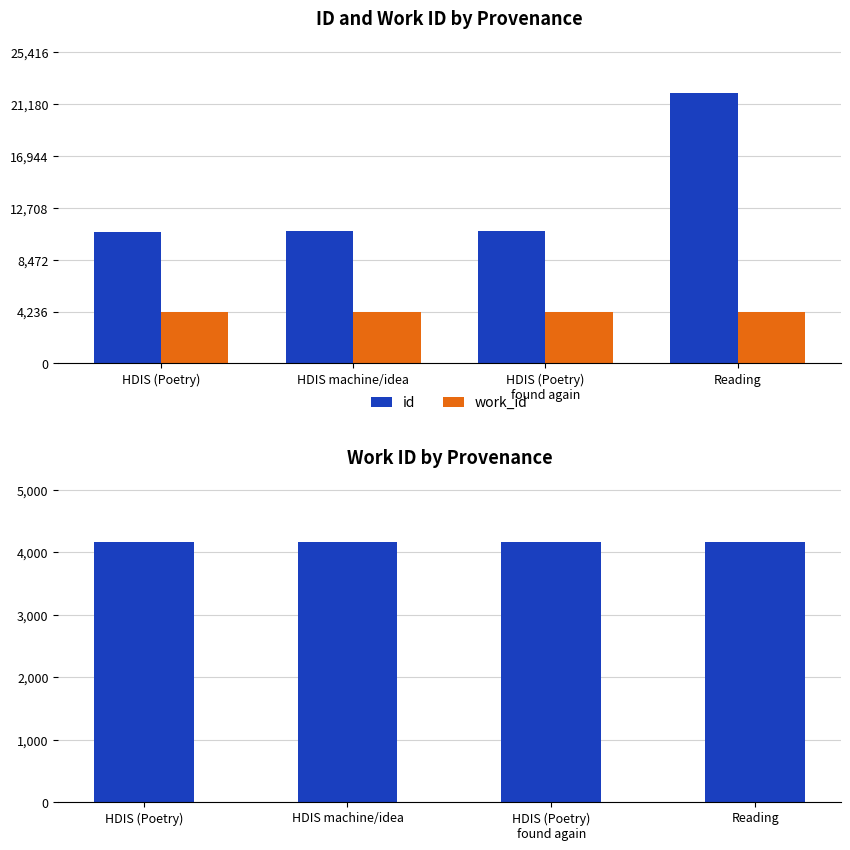

What position from the right is HDIS (Poetry)?

4